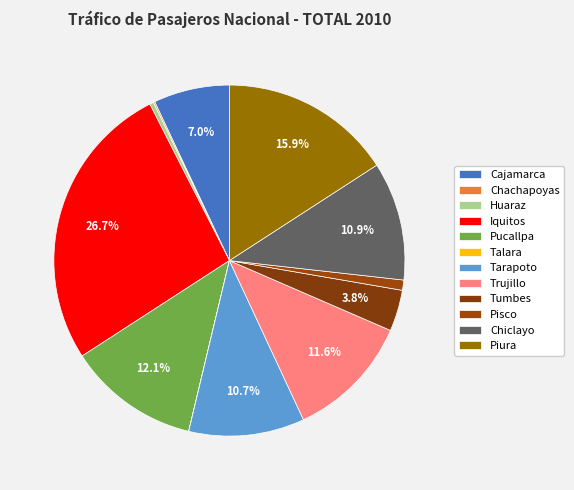

To the nearest percent, what is the average slice percentage?

8%